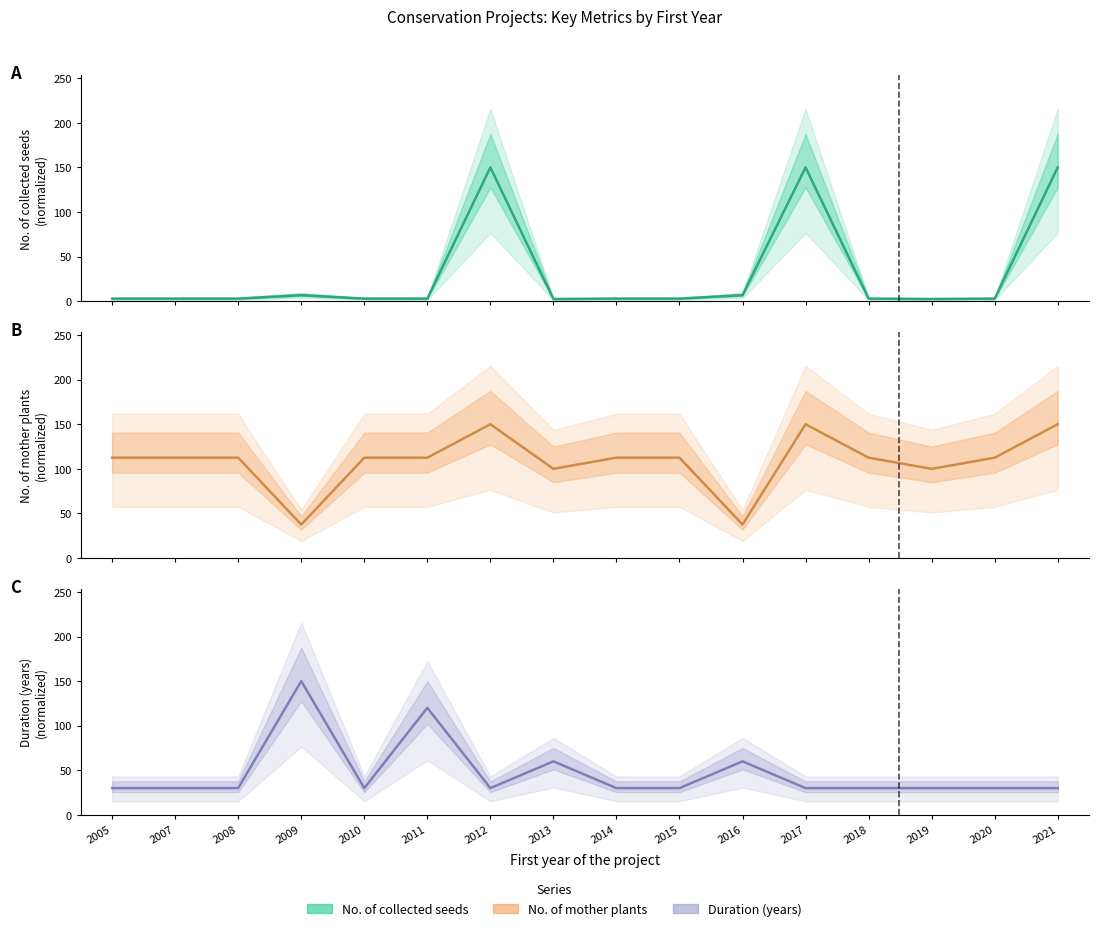

At which label is Duration (years) closest to 90?

2011